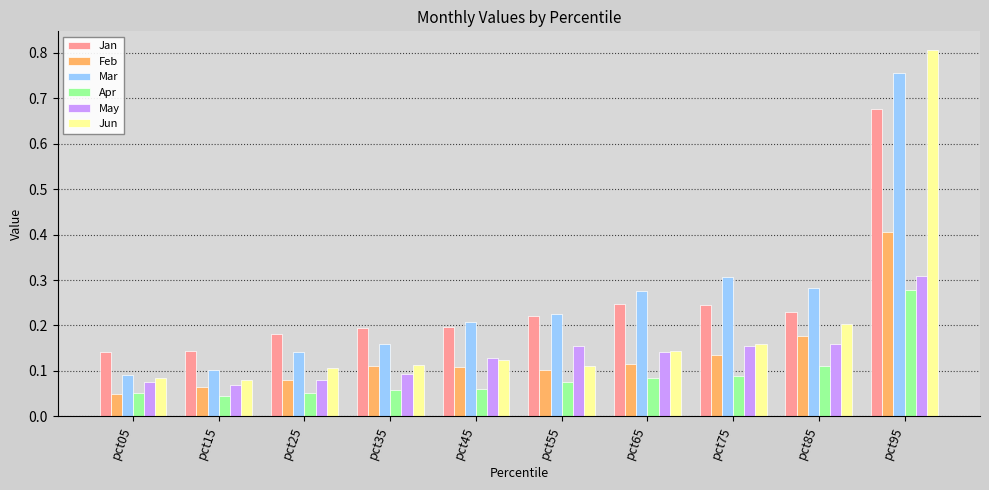

The value of May at pct35 is 0.1. True or false?

True